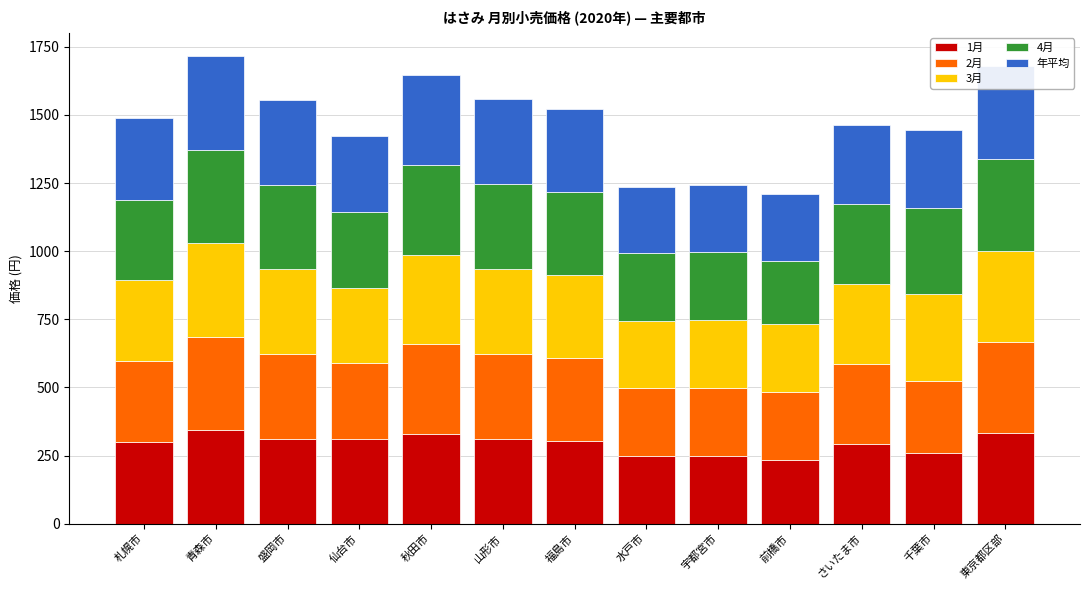

What is the total value across all series at 宇都宮市?

1243